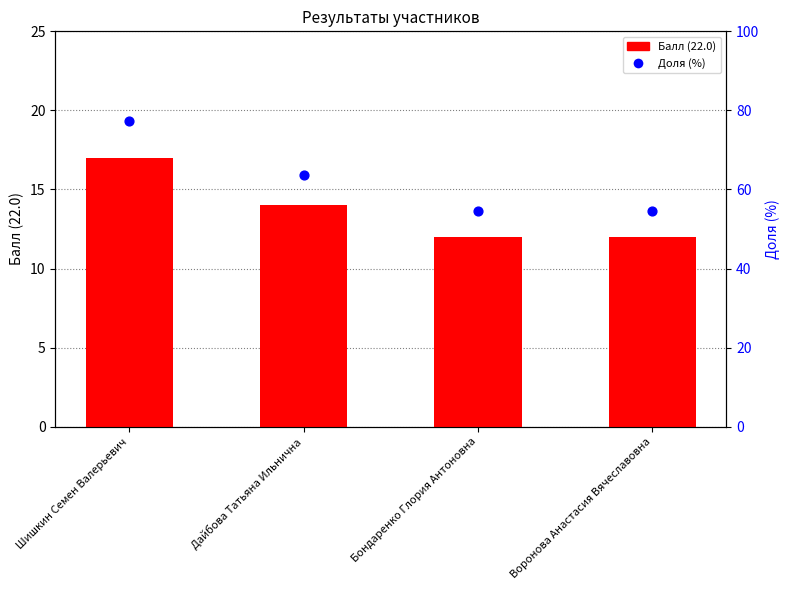

Which series has the largest total across all categories?

Доля (%)